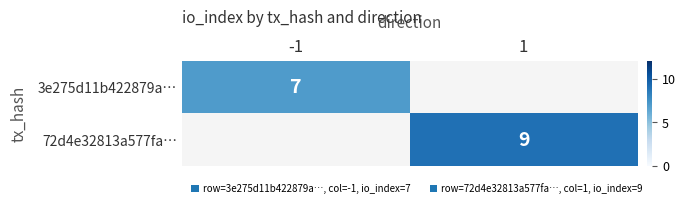

Which category has the highest value across all series?

1